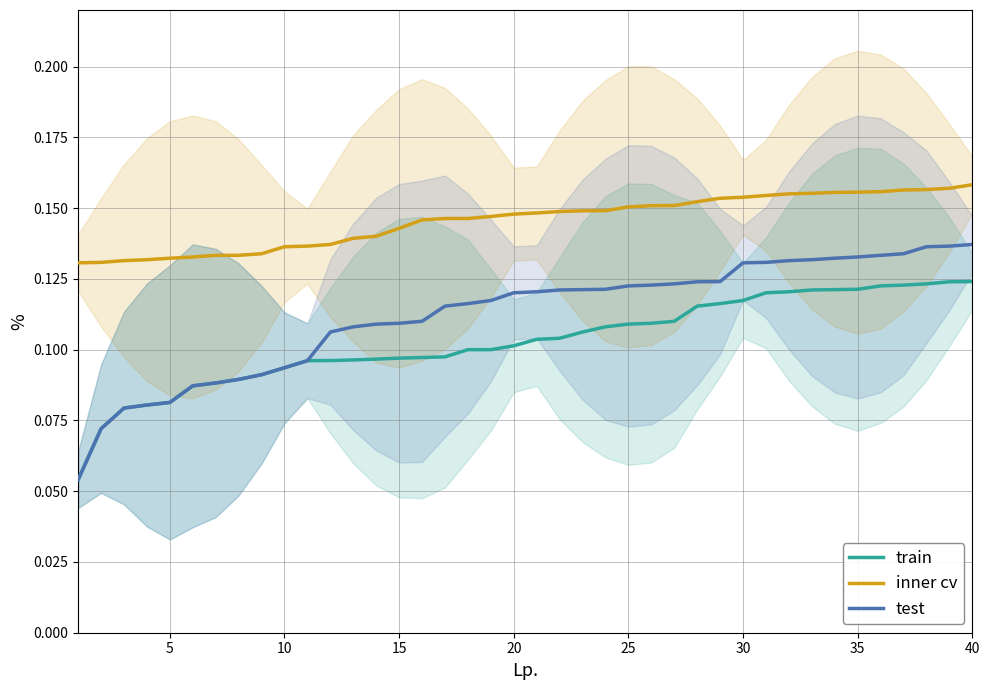

True or false: train and inner cv intersect in this chart.

False